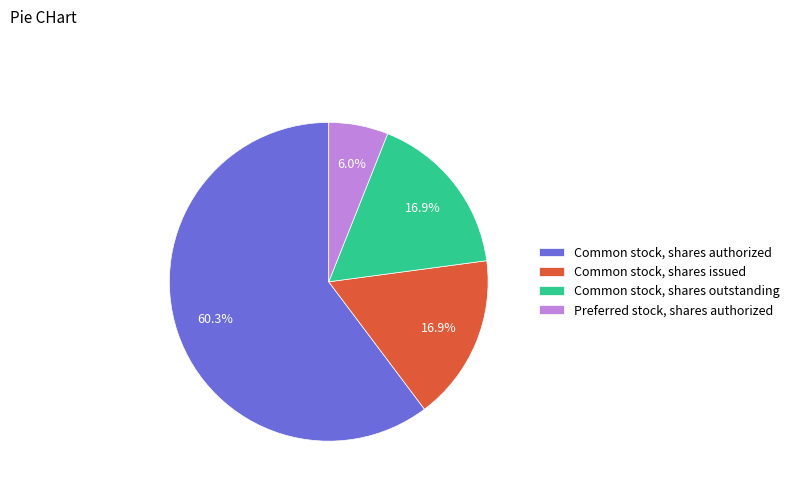

To the nearest percent, what is the combined percentage of Common stock, shares authorized and Common stock, shares issued?

77%